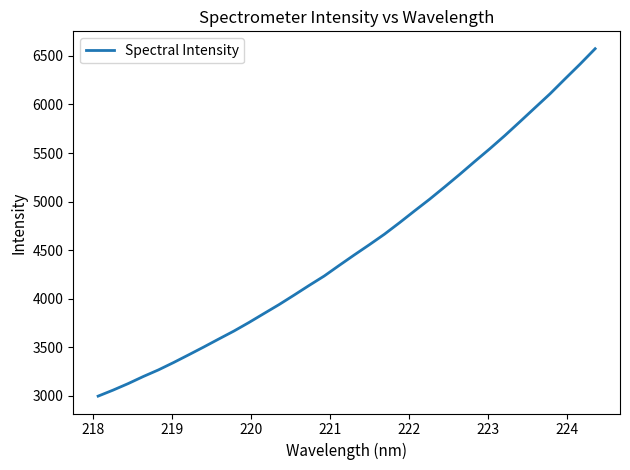

Reading left to right, extract all data points from this chart.

2996.1	3058.6	3125.8	3198.5	3266.3	3341.8	3421.1	3501.6	3584.3	3665.8	3754.1	3846.7	3938.7	4036.6	4136.3	4233.2	4343.0	4450.7	4555.9	4664.0	4782.2	4904.1	5024.2	5150.9	5280.2	5413.3	5544.0	5680.0	5822.4	5966.1	6109.6	6263.7	6415.8	6574.2